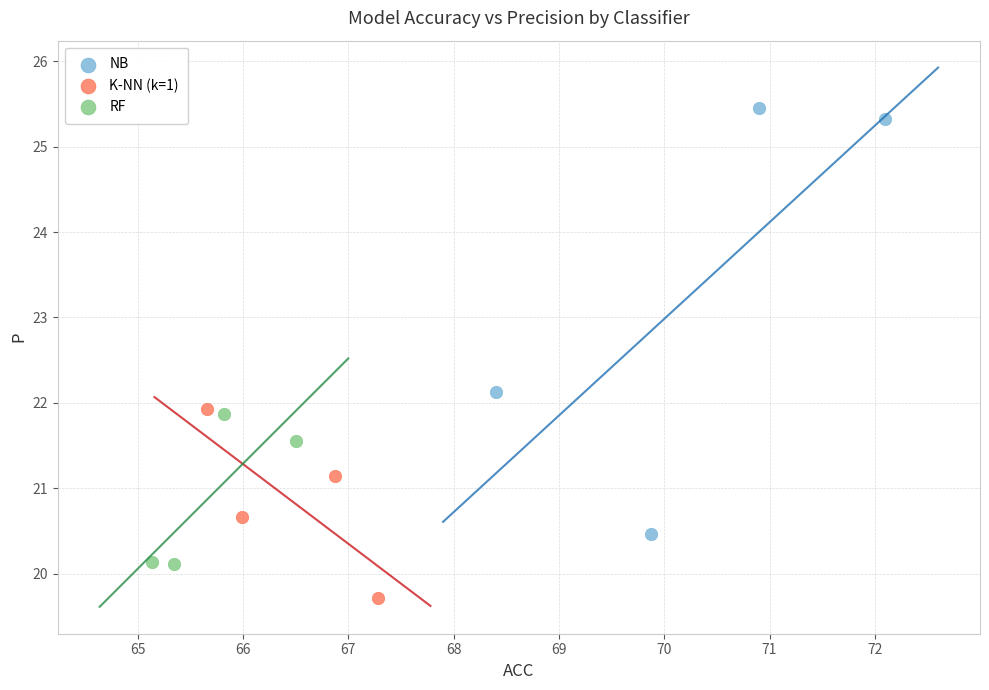

Which series reaches the minimum Y coordinate?

K-NN (k=1)